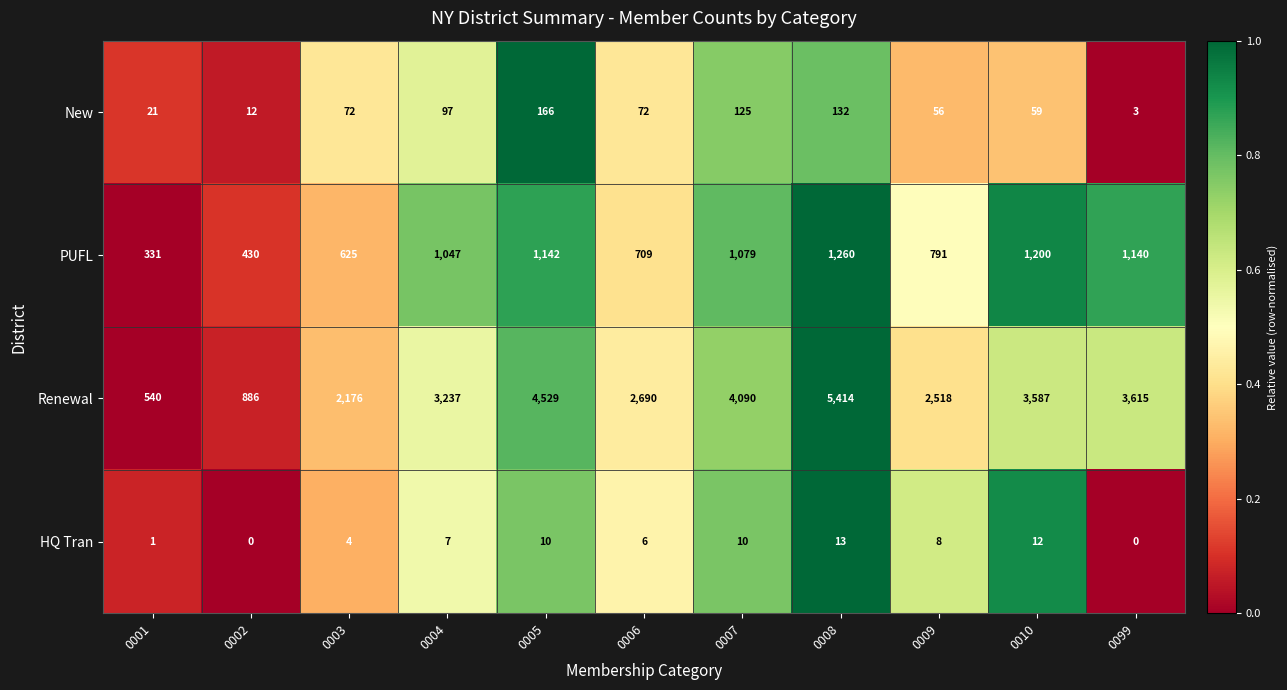

How many categories are shown in the chart?

11